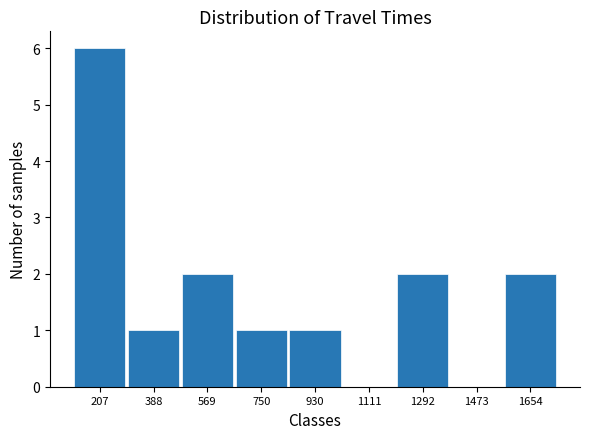

What is the height of the bar covering 120 to 300 on the x-axis? Neither the bar edges nor the heights are printed on the chart, so give them approximately, as read against the axes.

6